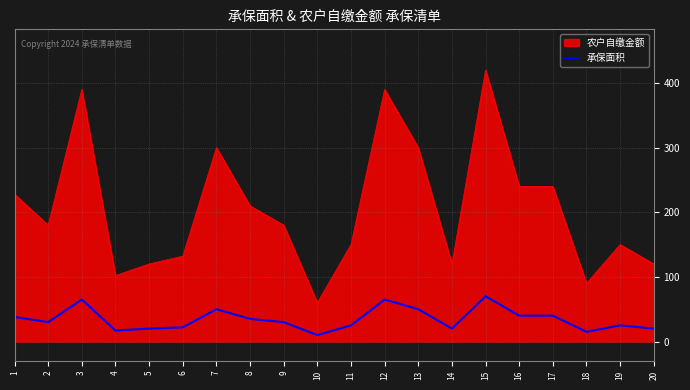

The value of 承保面积 at 13 is 75. True or false?

False